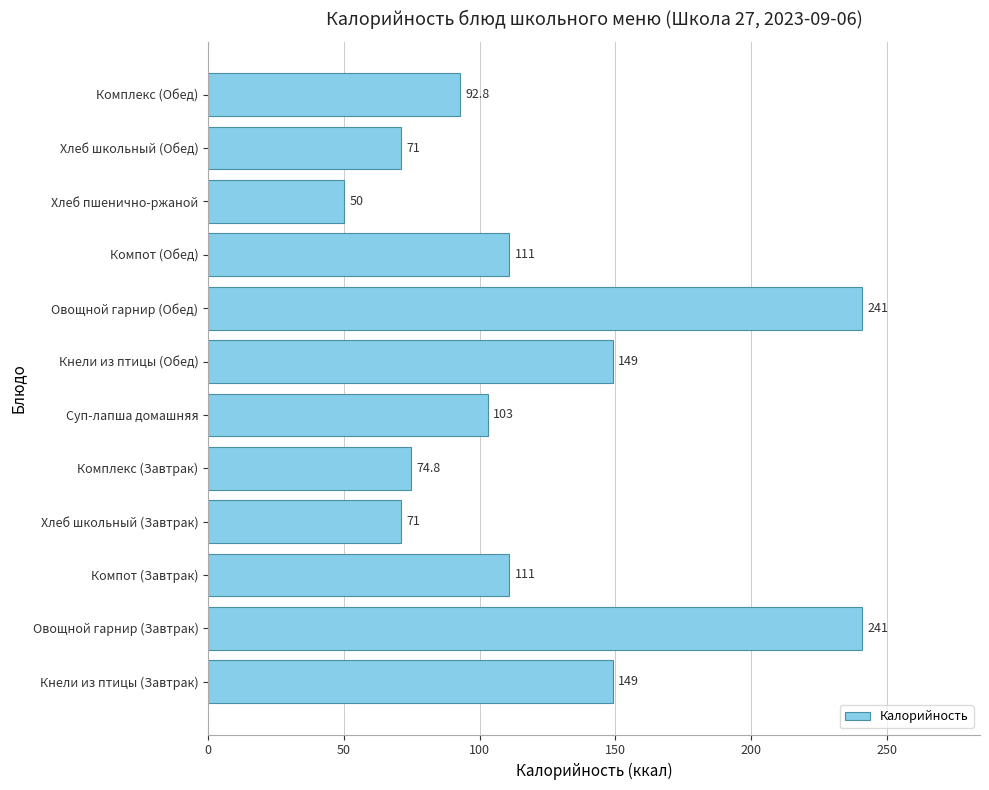

What is the change in value from Суп-лапша домашняя to Кнели из птицы (Обед)?

+46.0